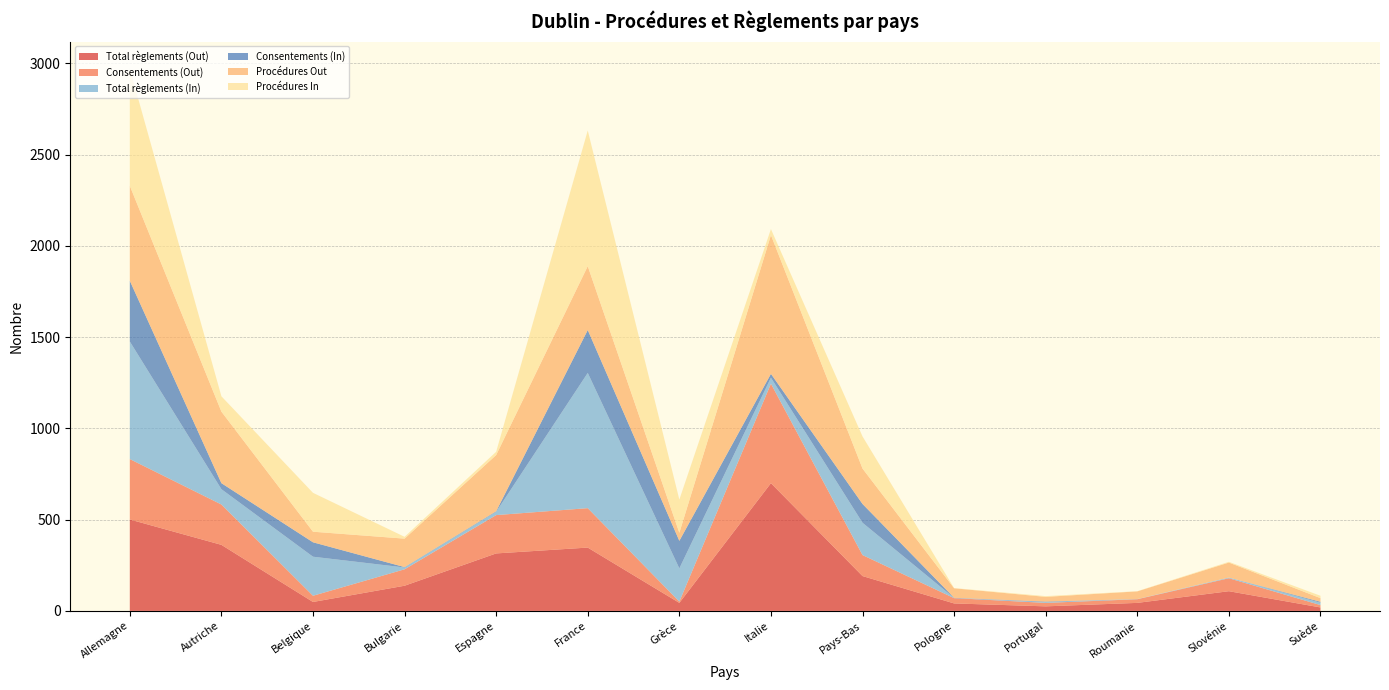

Reading left to right, what are all the values shown in this chart?

Total règlements (Out): Allemagne=501	Autriche=362	Belgique=49	Bulgarie=138	Espagne=315	France=347	Grèce=44	Italie=700	Pays-Bas=191	Pologne=41	Portugal=25	Roumanie=44	Slovénie=108	Suède=19
Consentements (Out): Allemagne=331	Autriche=221	Belgique=34	Bulgarie=90	Espagne=210	France=216	Grèce=7	Italie=545	Pays-Bas=115	Pologne=29	Portugal=19	Roumanie=20	Slovénie=71	Suède=13
Total règlements (In): Allemagne=644	Autriche=84	Belgique=214	Bulgarie=10	Espagne=18	France=741	Grèce=182	Italie=33	Pays-Bas=177	Pologne=1	Portugal=4	Roumanie=1	Slovénie=4	Suède=13
Consentements (In): Allemagne=333	Autriche=33	Belgique=79	Bulgarie=2	Espagne=3	France=235	Grèce=151	Italie=21	Pays-Bas=103	Pologne=1	Portugal=3	Roumanie=0	Slovénie=0	Suède=5
Procédures Out: Allemagne=520	Autriche=392	Belgique=58	Bulgarie=156	Espagne=308	France=350	Grèce=44	Italie=760	Pays-Bas=194	Pologne=52	Portugal=26	Roumanie=42	Slovénie=82	Suède=20
Procédures In: Allemagne=642	Autriche=84	Belgique=213	Bulgarie=10	Espagne=18	France=743	Grèce=182	Italie=33	Pays-Bas=176	Pologne=1	Portugal=4	Roumanie=1	Slovénie=4	Suède=13